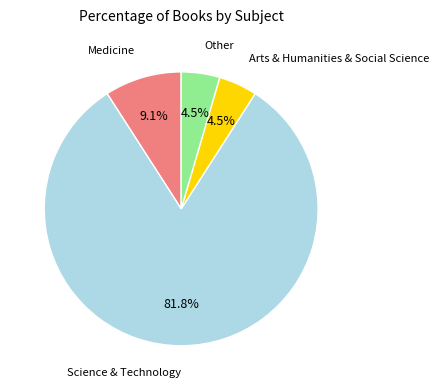

Is there a majority slice in this chart?

Yes